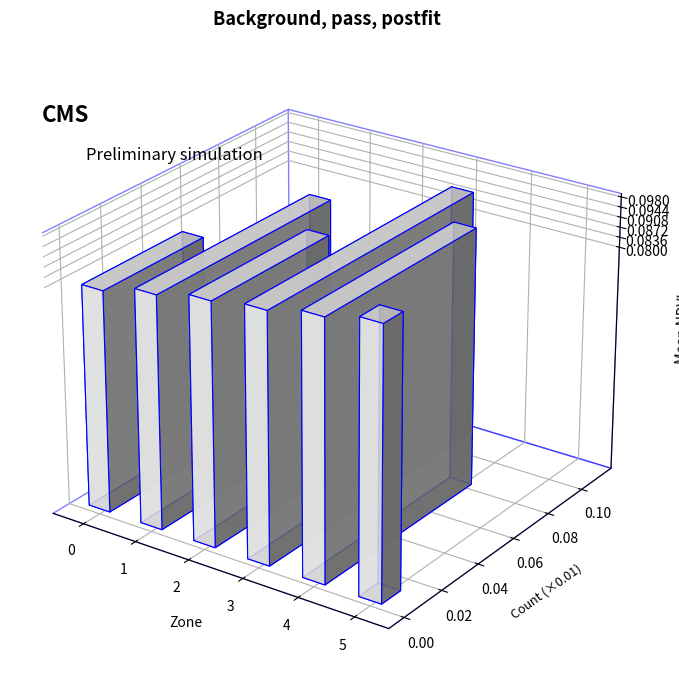

Which series has the largest total across all categories?

count